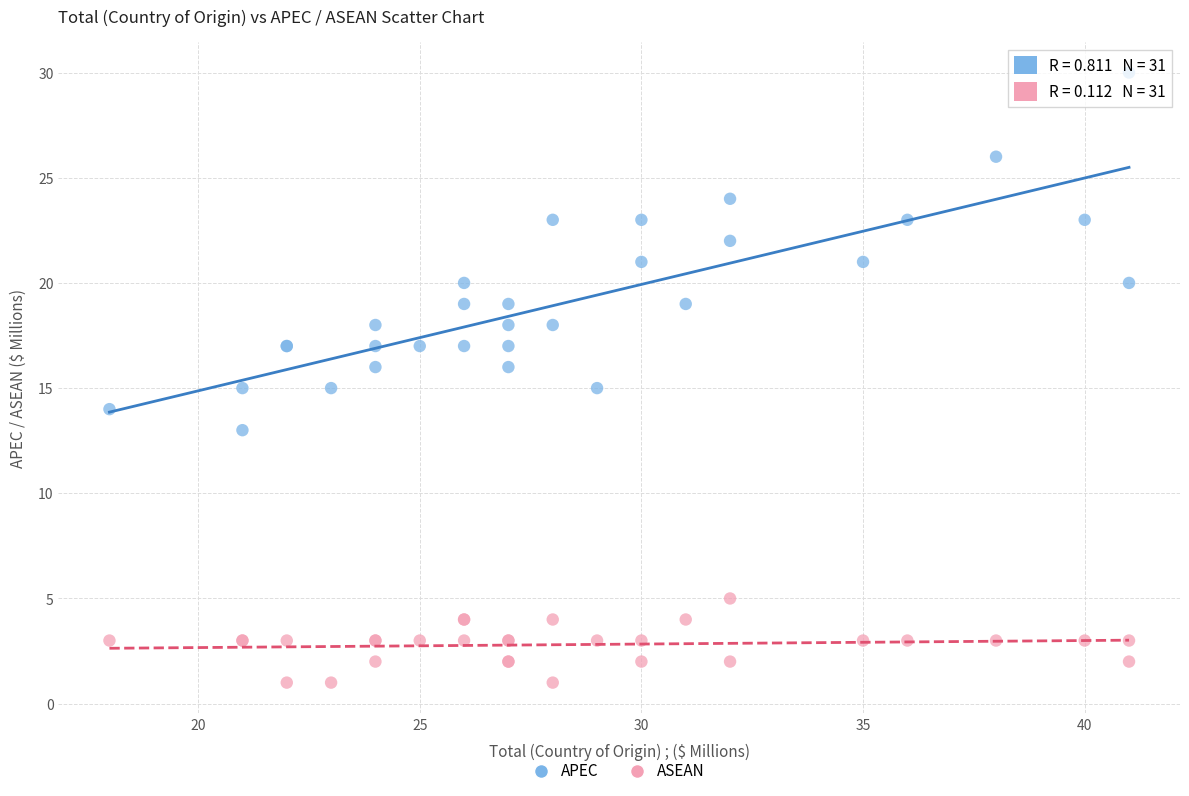

Which series has the largest Y range (max minus min)?

APEC